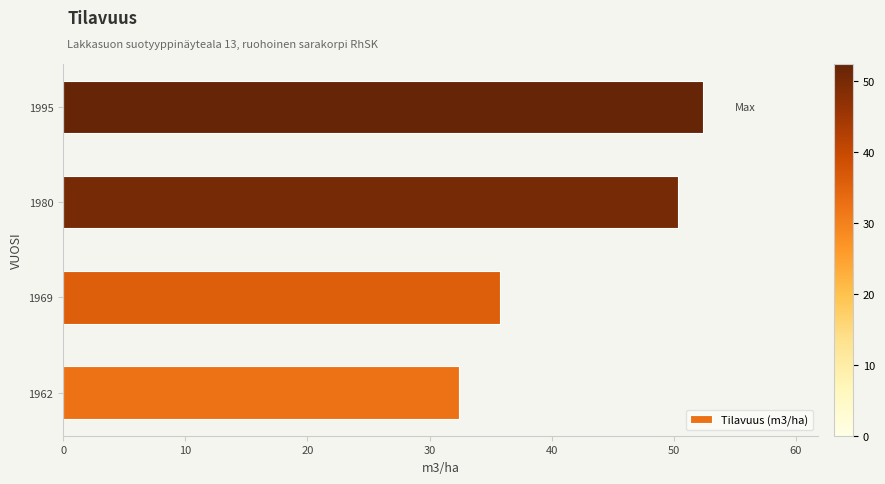

The value at 1962 is 53.2. True or false?

False